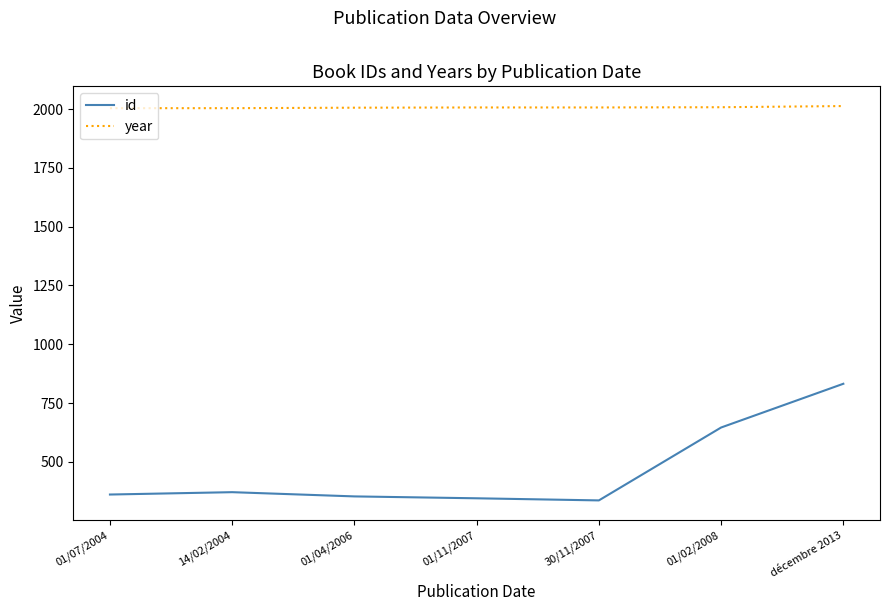

True or false: year and id cross at least once.

False